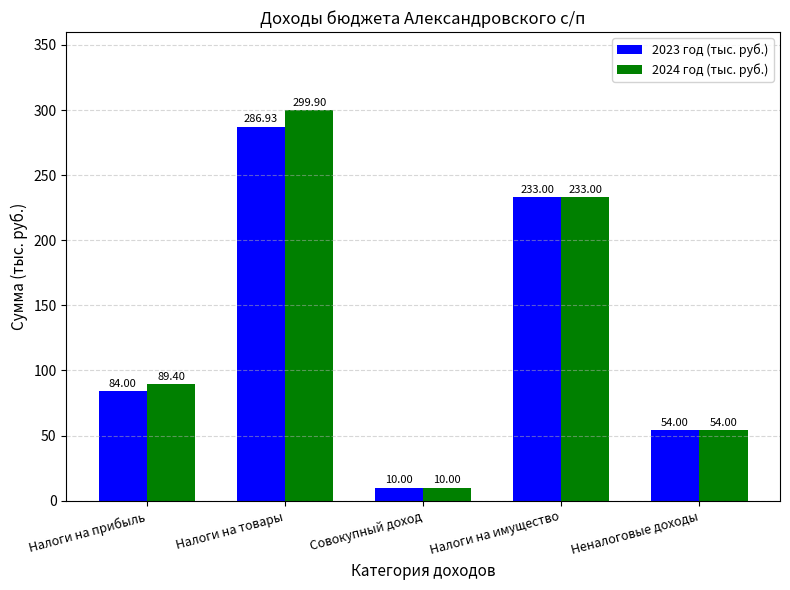

Where is 2024 год (тыс. руб.) nearest to the value 154?

Налоги на прибыль